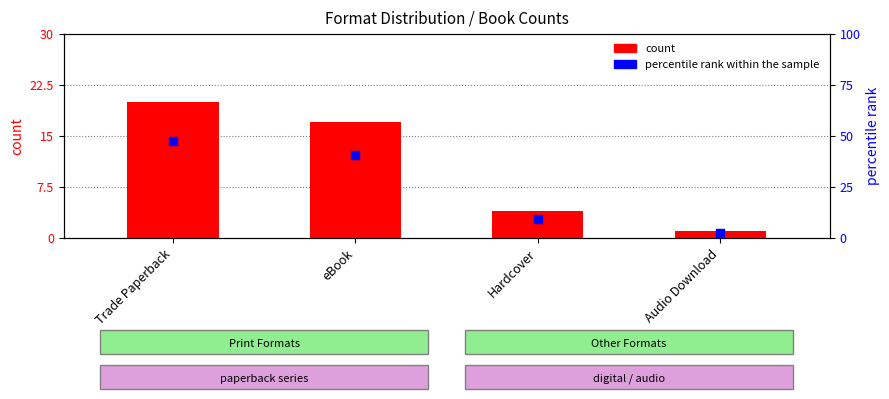

What are all the series names shown in the legend?

count, percentile rank within the sample